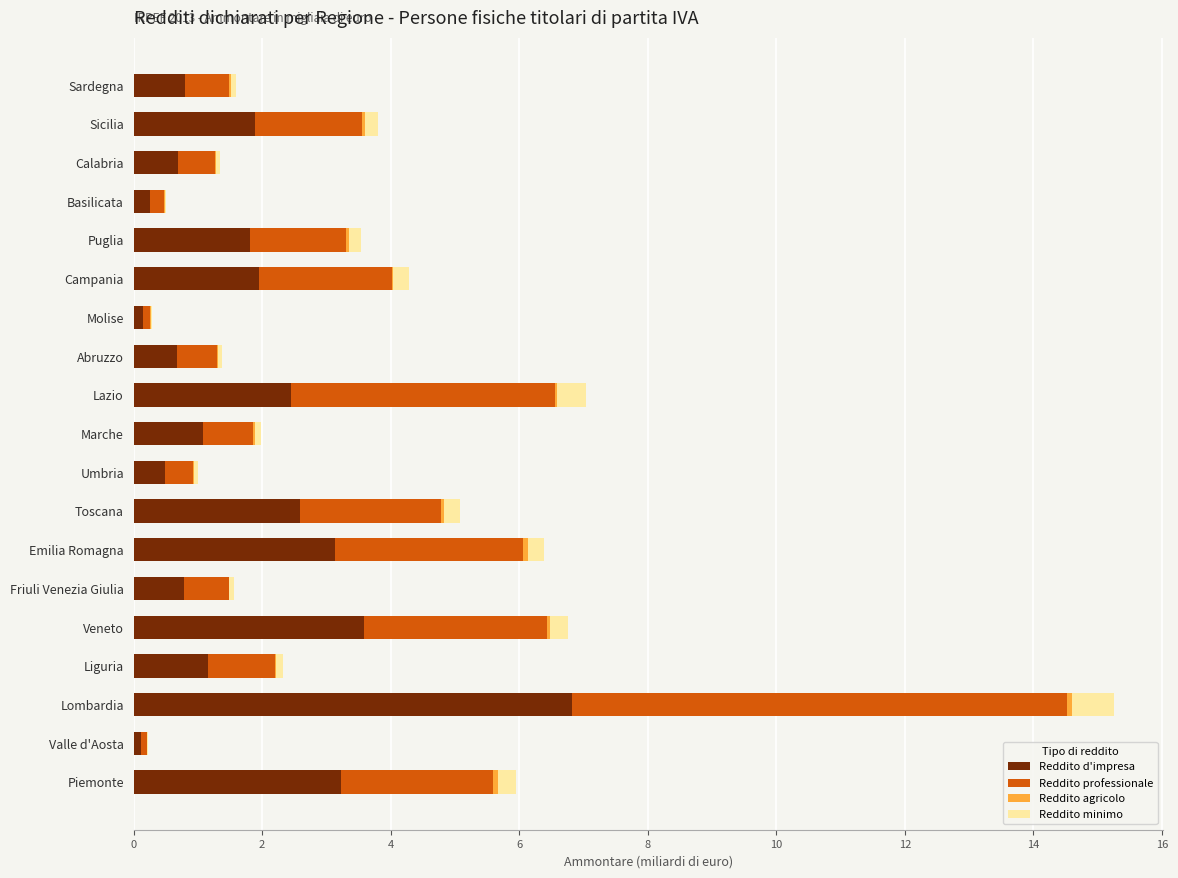

True or false: Reddito d'impresa has a value of 1.3 at Sardegna.

False